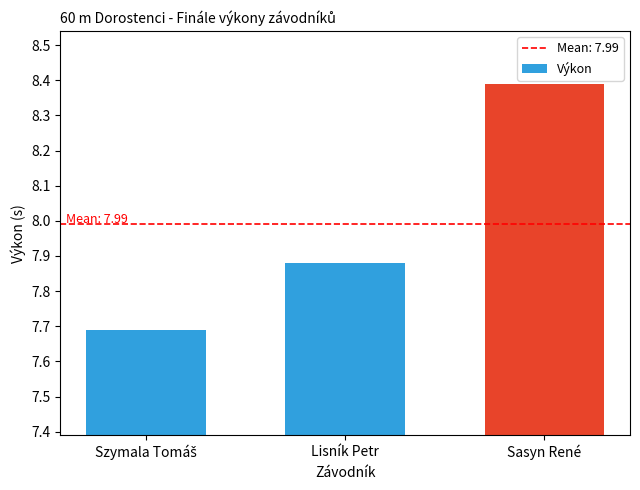

What position from the right is Lisník Petr?

2